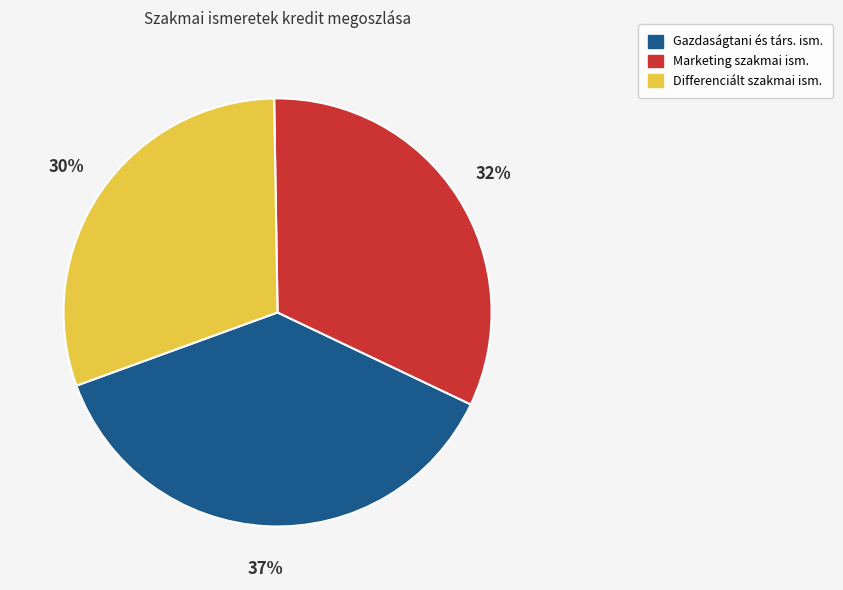

Is there a majority slice in this chart?

No